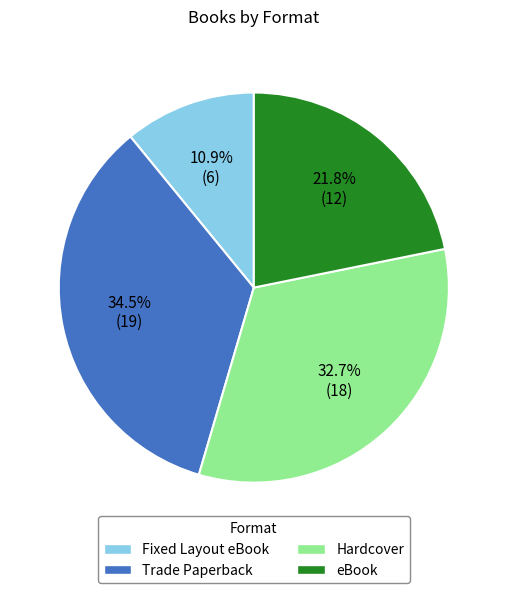

To the nearest percent, what is the average slice percentage?

25%